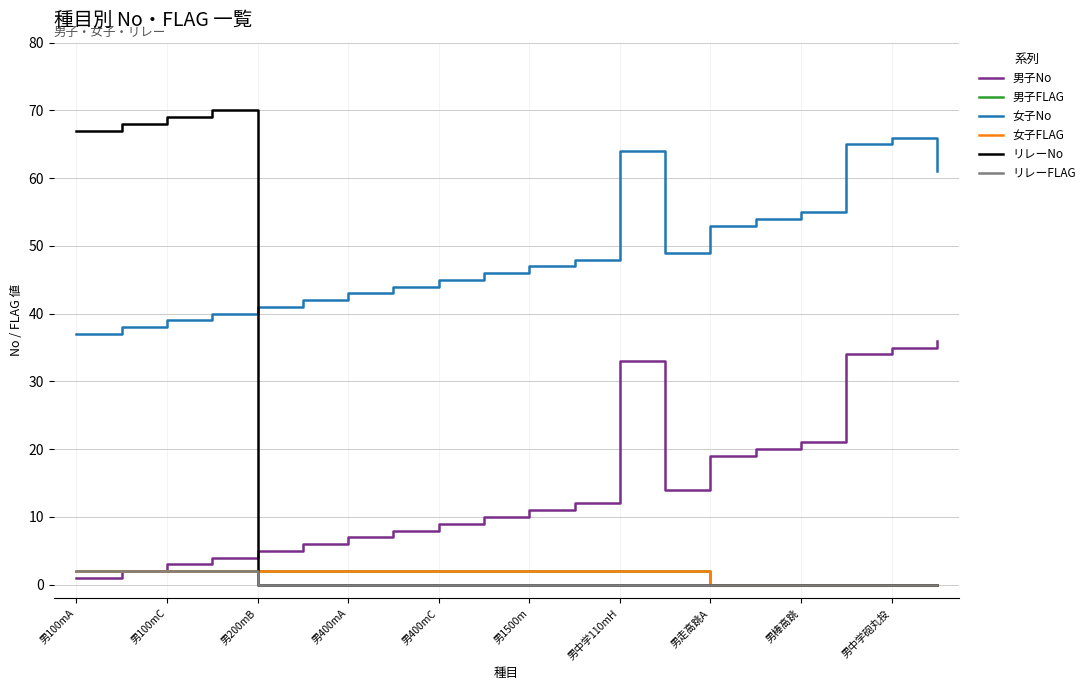

Which series has the largest total across all categories?

女子No